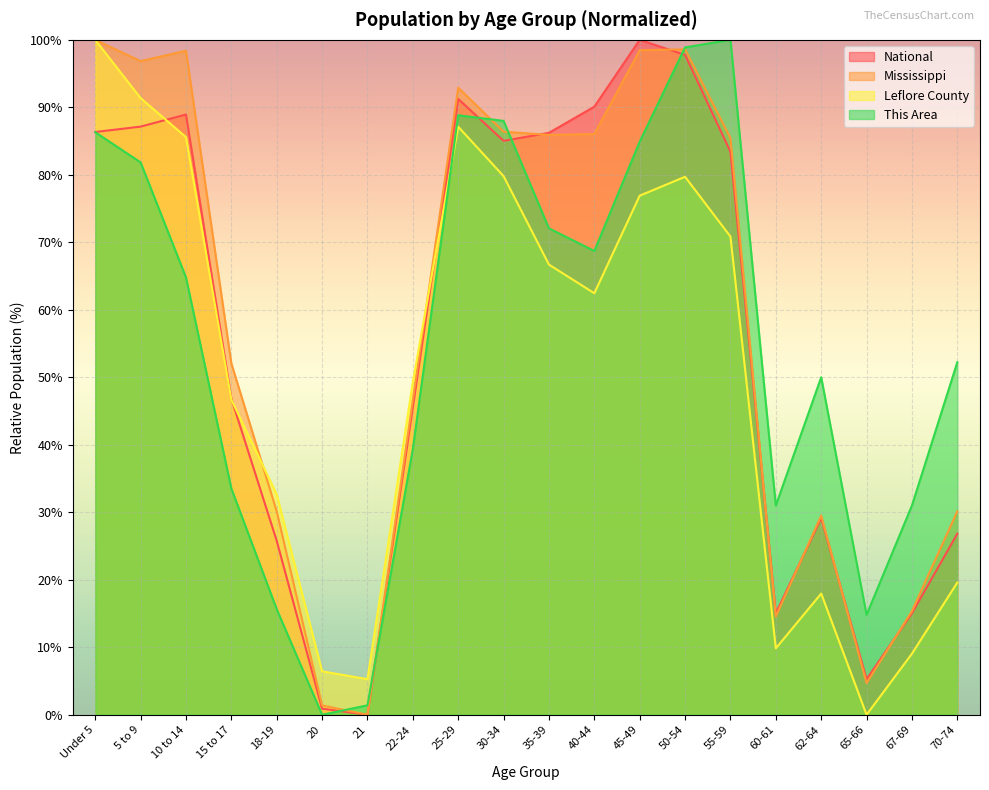

How many lines are shown in the chart?

4